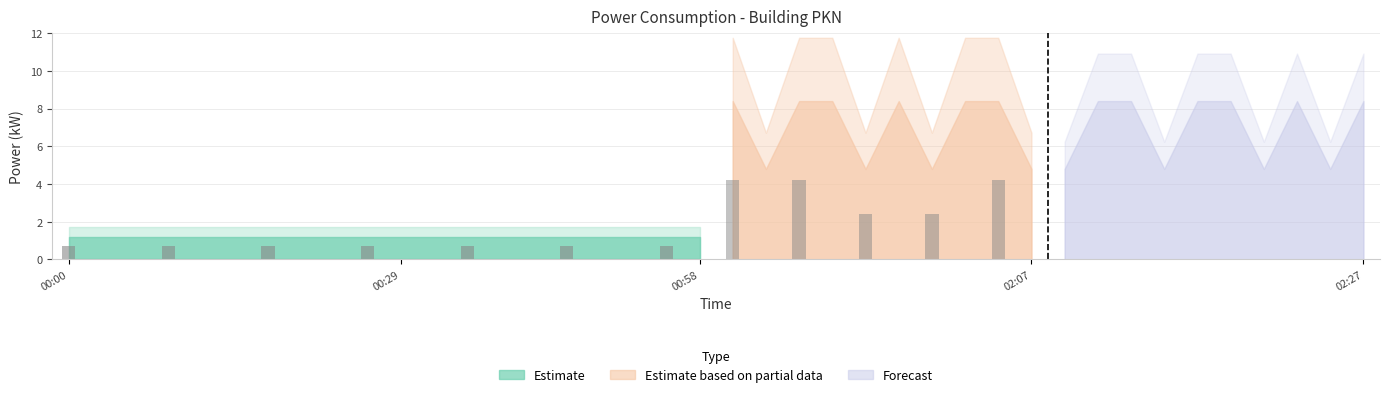

What is the ratio of the value at 02:03 to the value at 02:23?

1.0